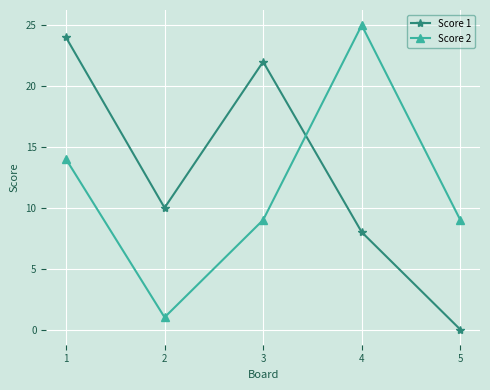

How many values in the Score 1 series are below 10?

2